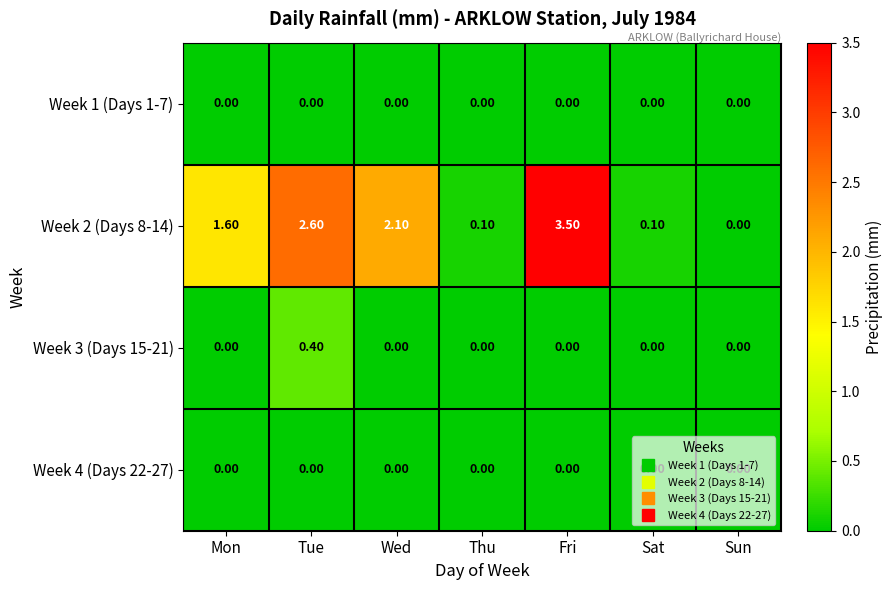

At which category does the chart reach its peak across all series?

Fri